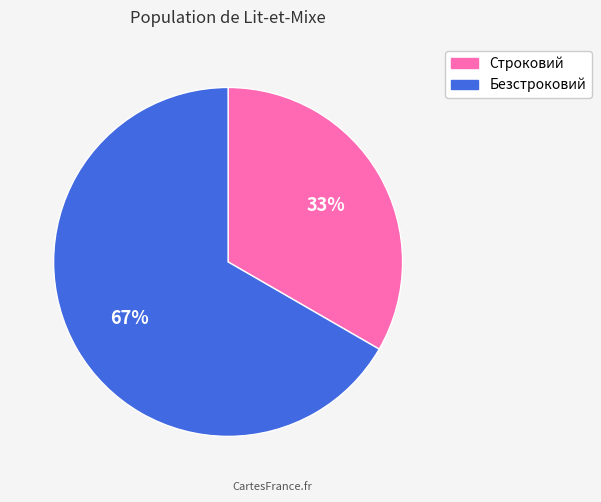

To the nearest percent, what portion does Строковий represent?

33%